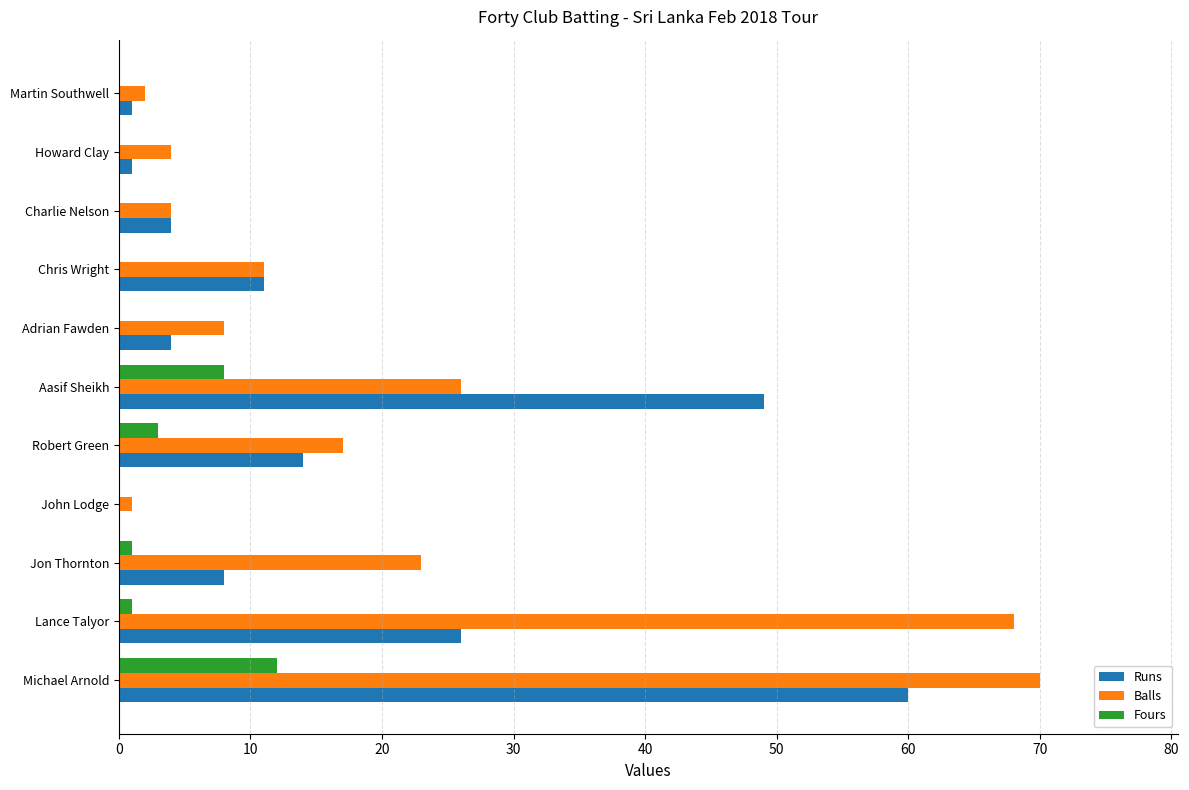

Which series has the widest spread of values?

Balls